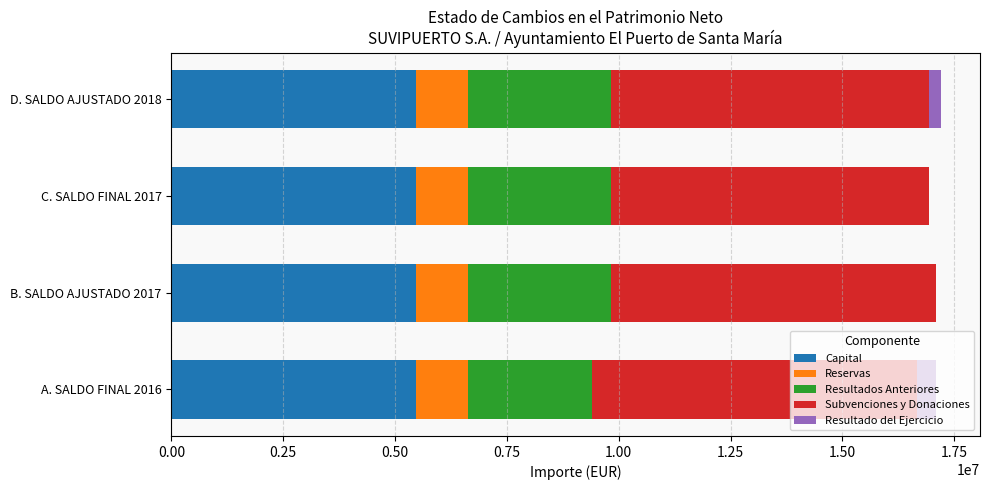

At how many categories does at least one series exceed 1624430?

4